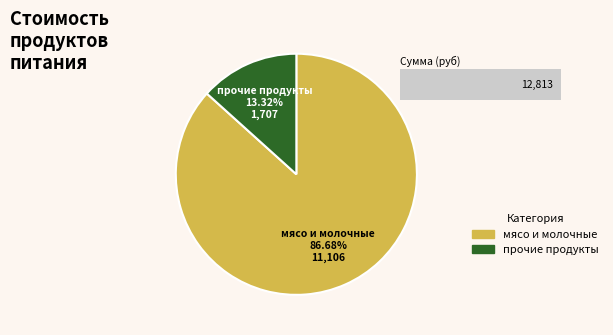

Does мясо account for over 50% of the chart?

Yes